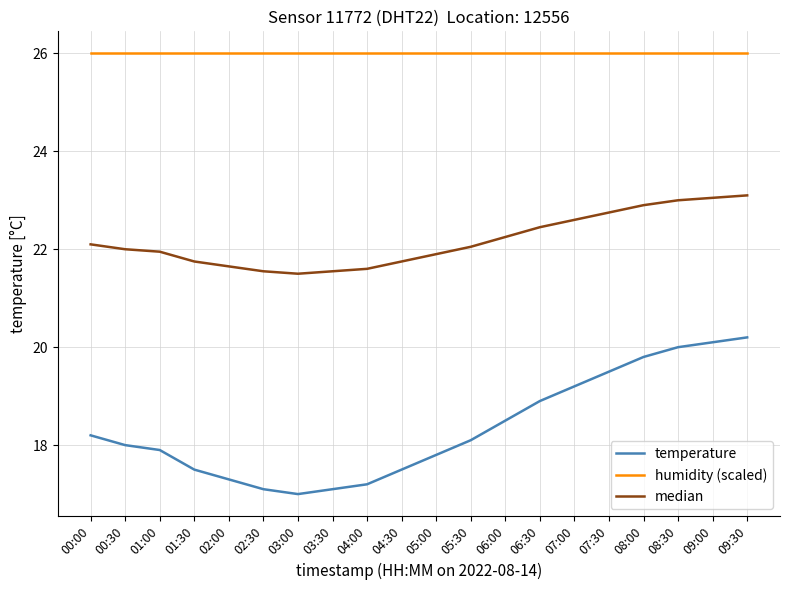

What is the greatest value displayed?

26.0